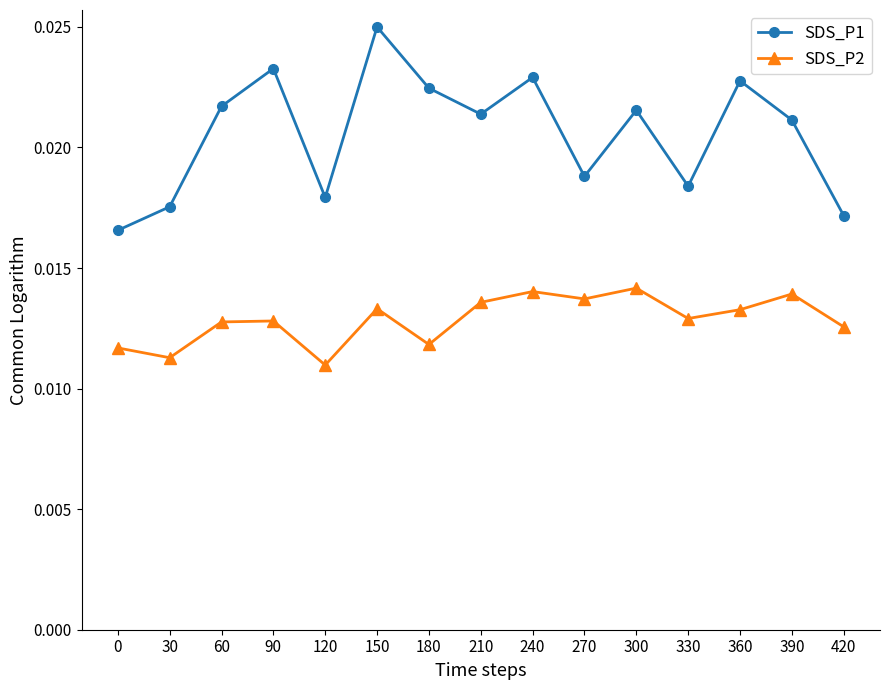

True or false: SDS_P2 and SDS_P1 cross at least once.

False